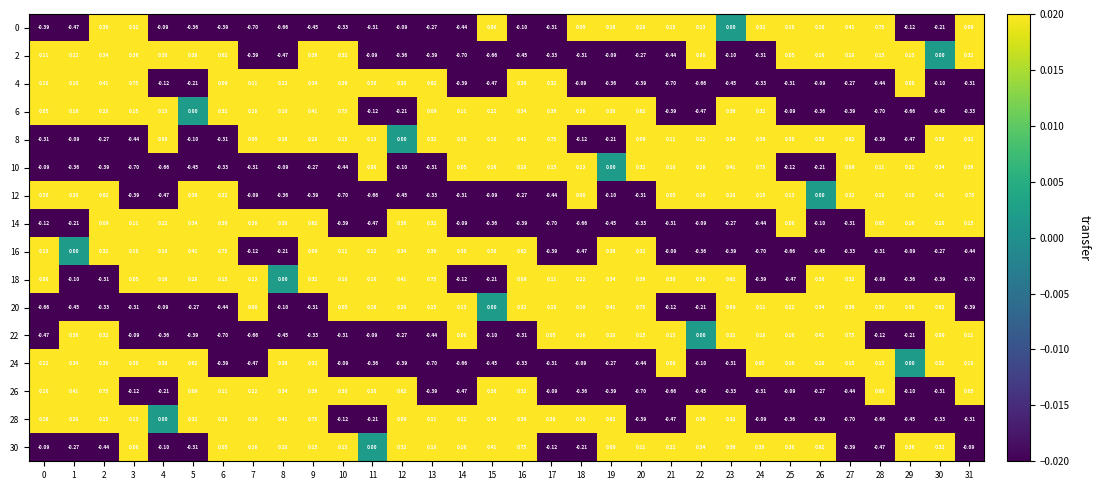

Is the value of 10 at 7 greater than the value of 16 at 17?

Yes